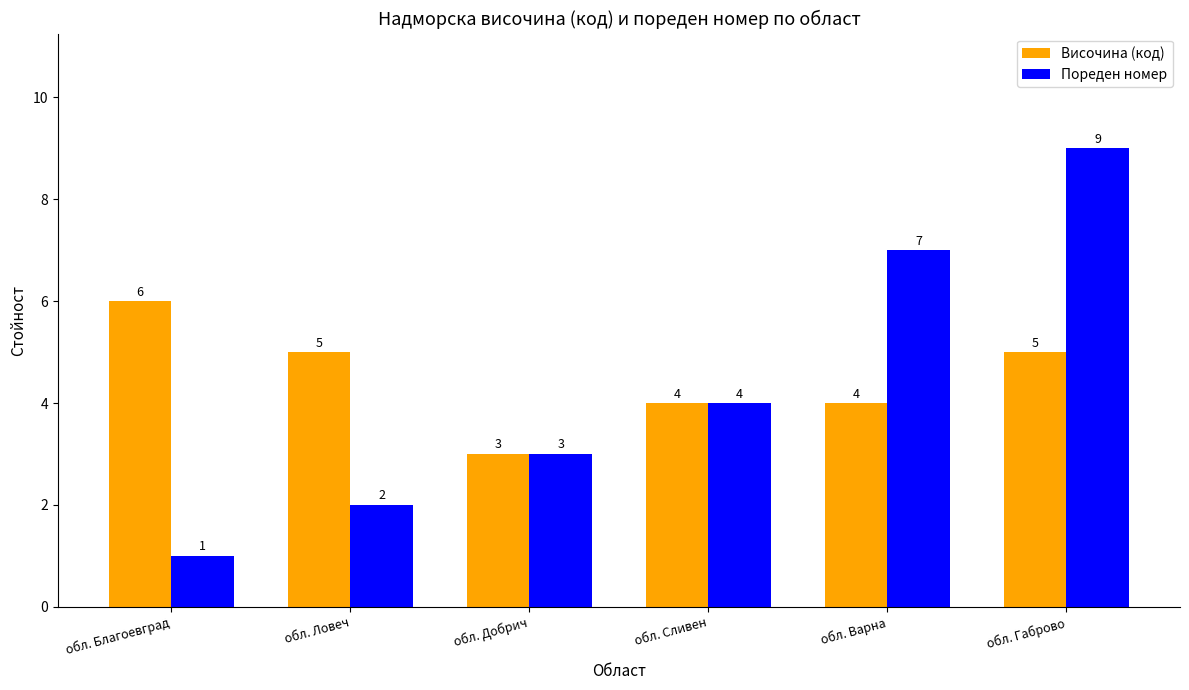

What is the value of the Височина (код) bar at the 5th from the left?

4